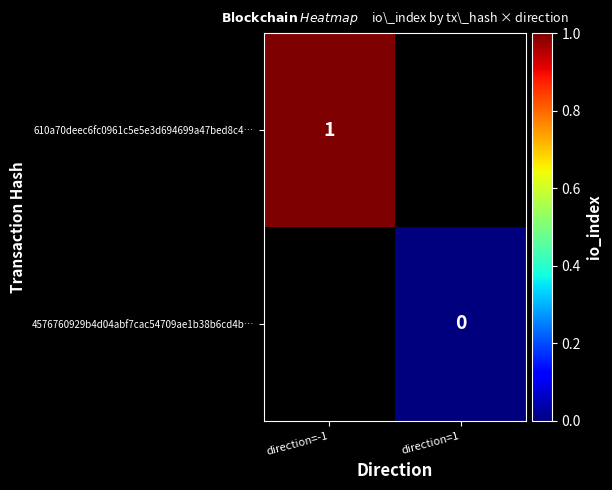

Is it true that 610a70deec6fc0961c5e5e3d694699a47bed8c4… equals 1 at direction=-1?

True